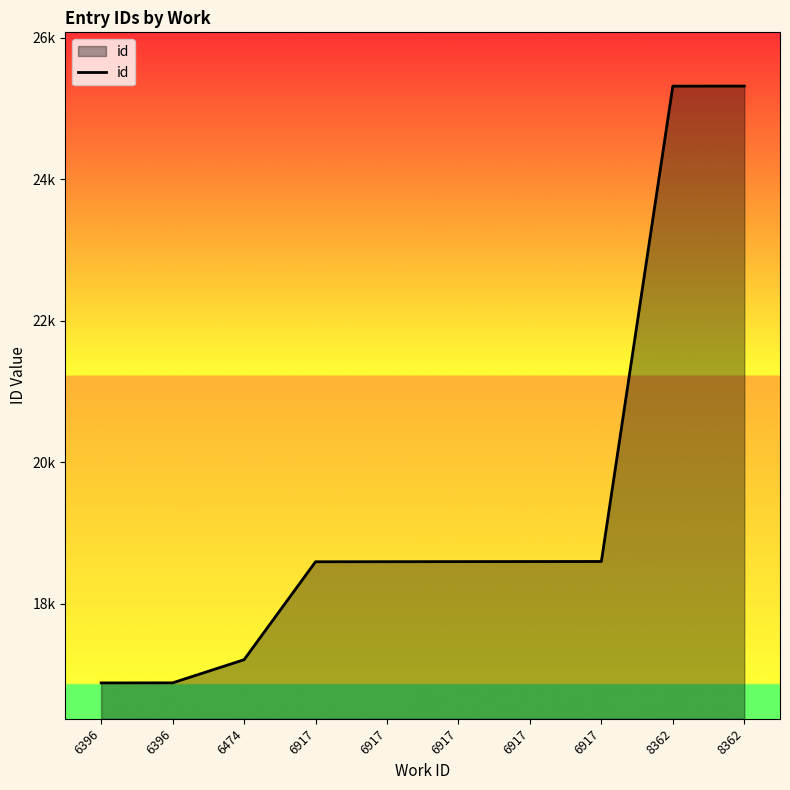

Is this an area chart (filled region under the line)?

Yes